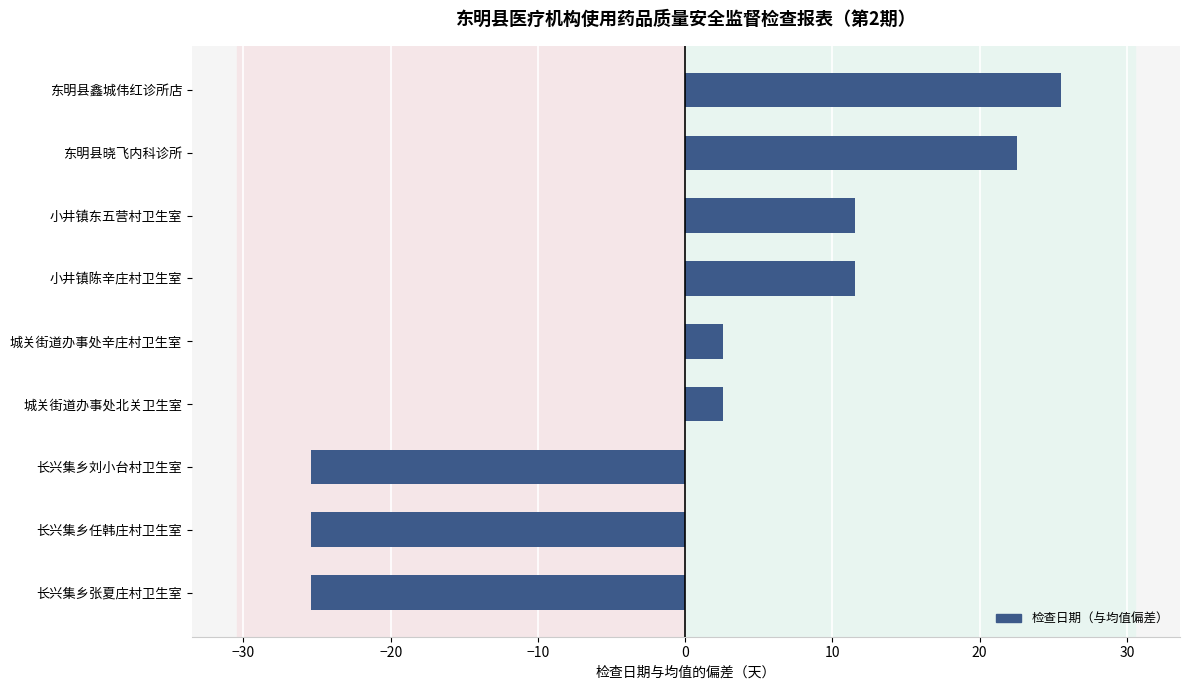

Between 长兴集乡张夏庄村卫生室 and 东明县鑫城伟红诊所店, which is larger?

东明县鑫城伟红诊所店